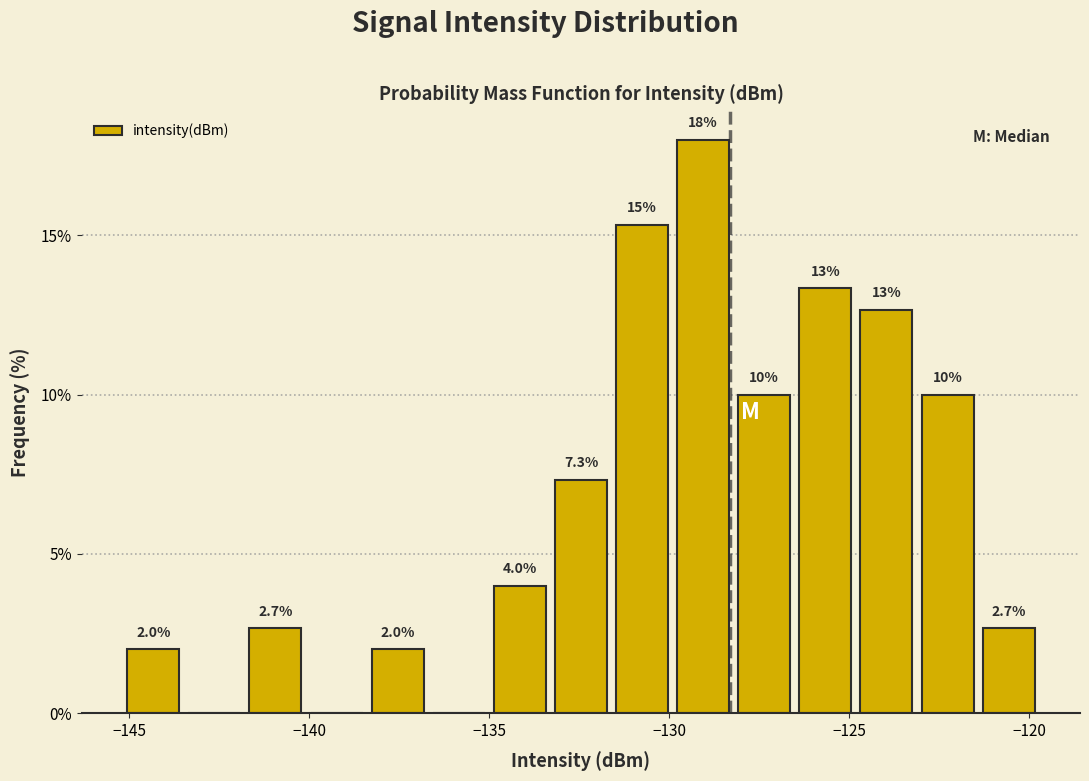

Around what value on the x-axis is the tallest bar? Give the approximate position of its centre, as read against the axis.

-129.0